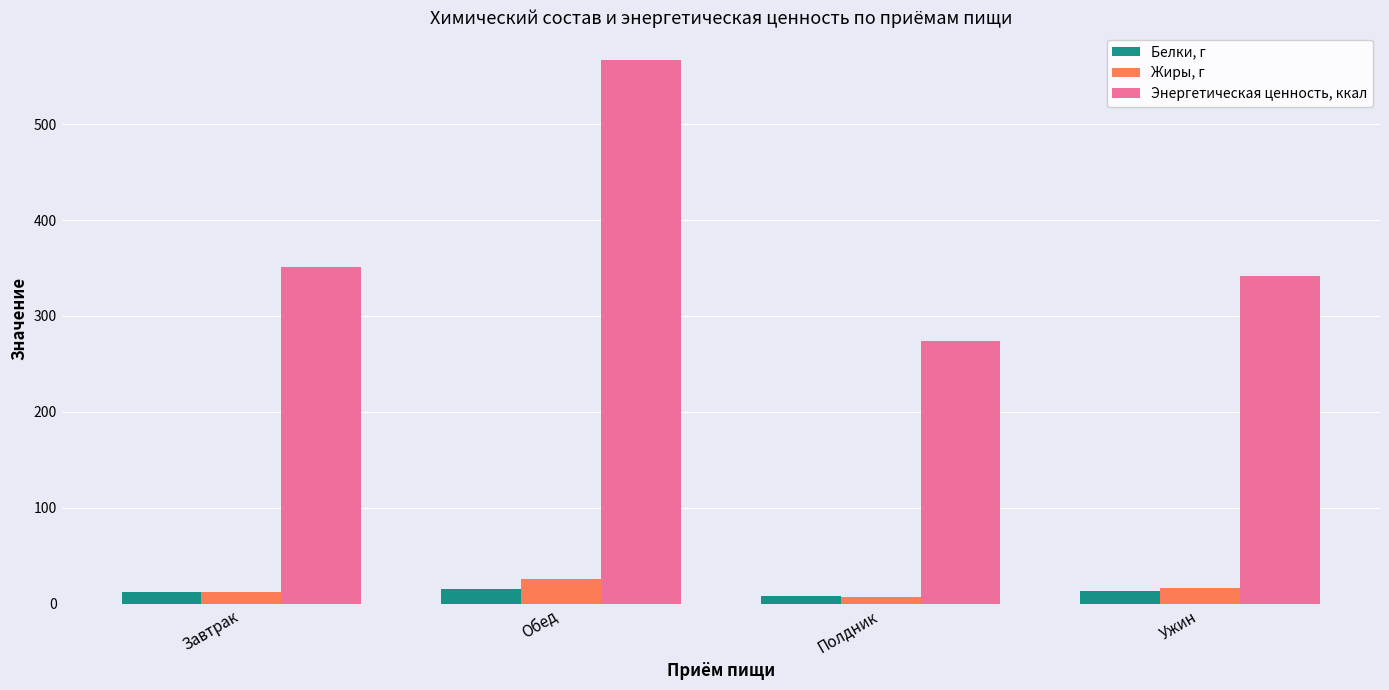

How many categories are shown in the chart?

4